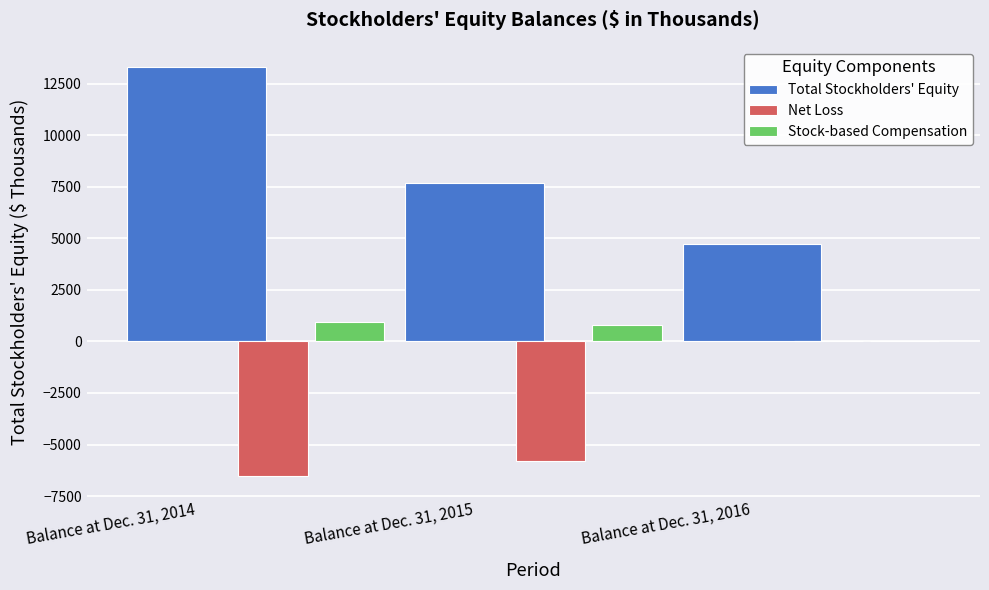

Which series has the largest total across all categories?

Total Stockholders' Equity